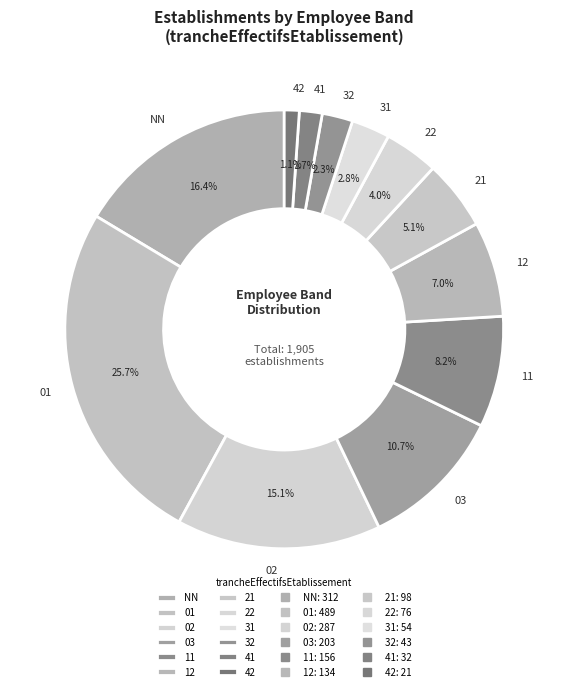

Does any single category account for the majority?

No